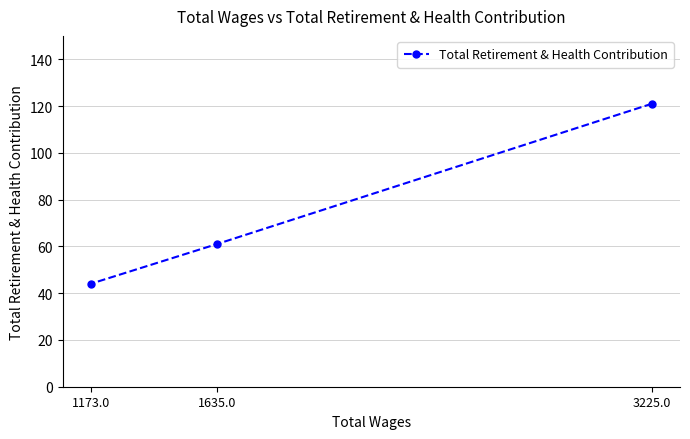

What is the maximum value shown in the chart?

121